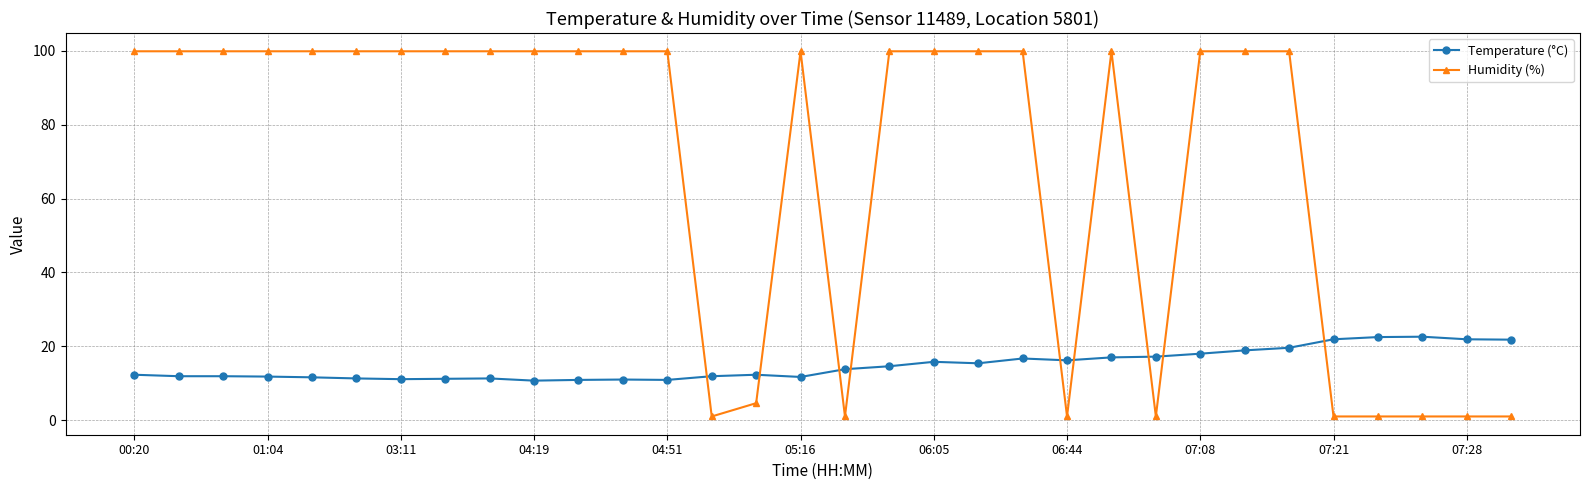

Which series ends up on top after the final intersection of Temperature (°C) and Humidity (%)?

Temperature (°C)